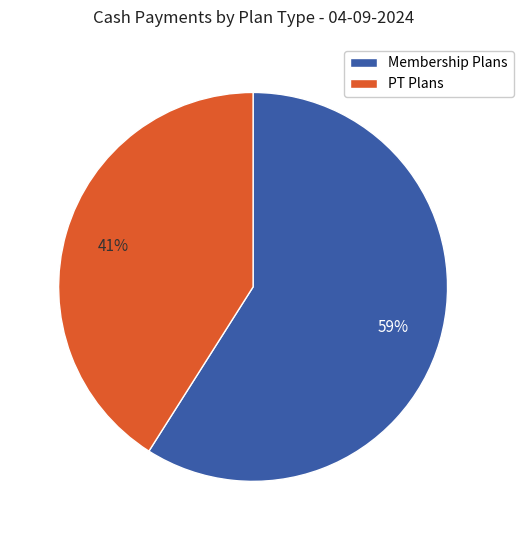

To the nearest percent, what is the average slice percentage?

50%